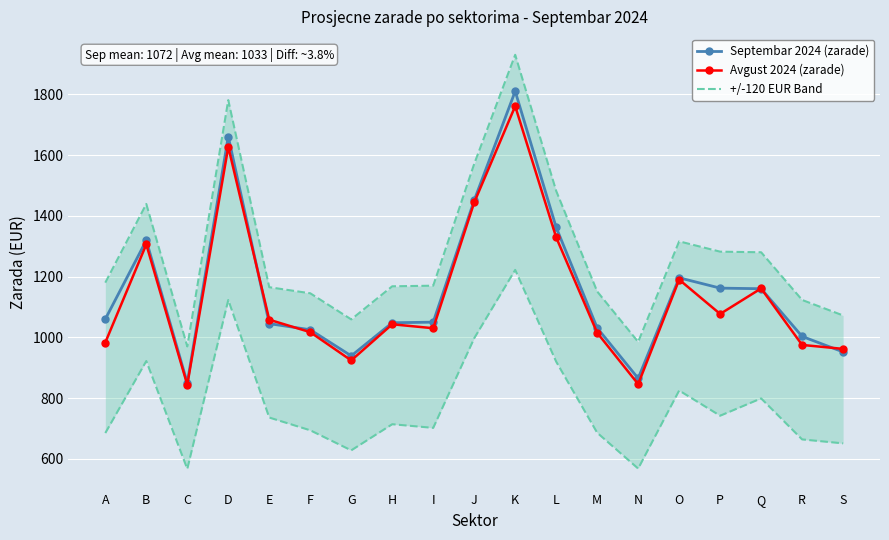

Which category has the highest value in the +/-120 EUR Band series?

K